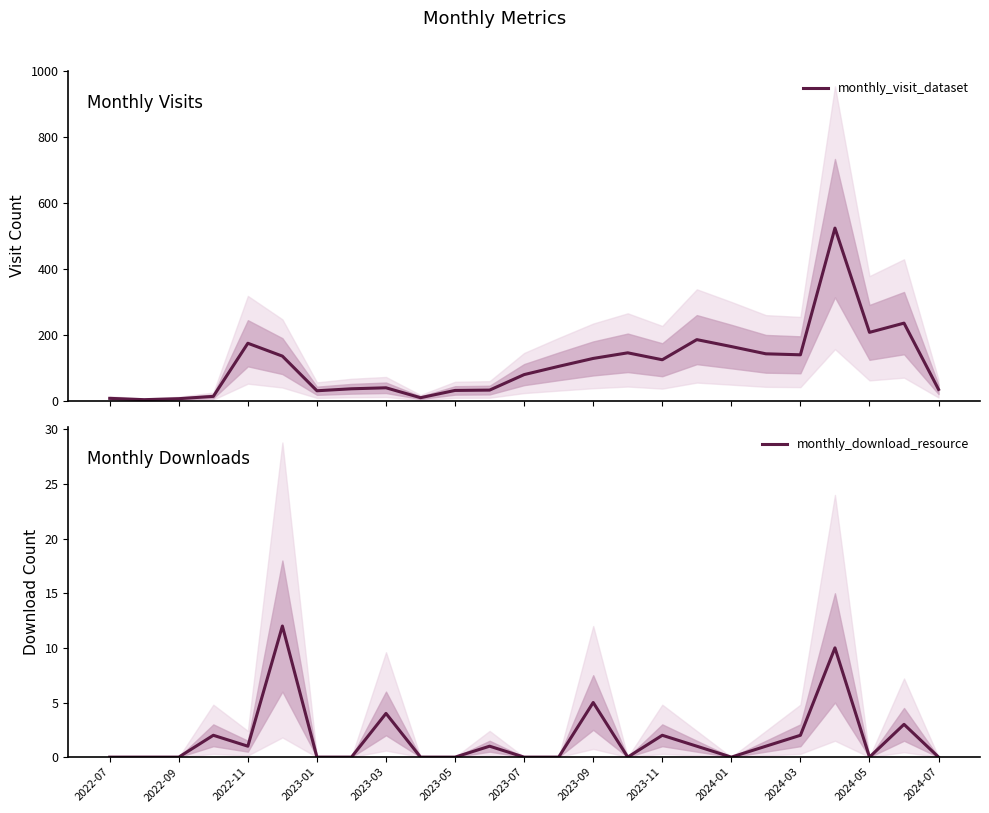

True or false: monthly_download_resource has a value of -5 at 2023-07.

False